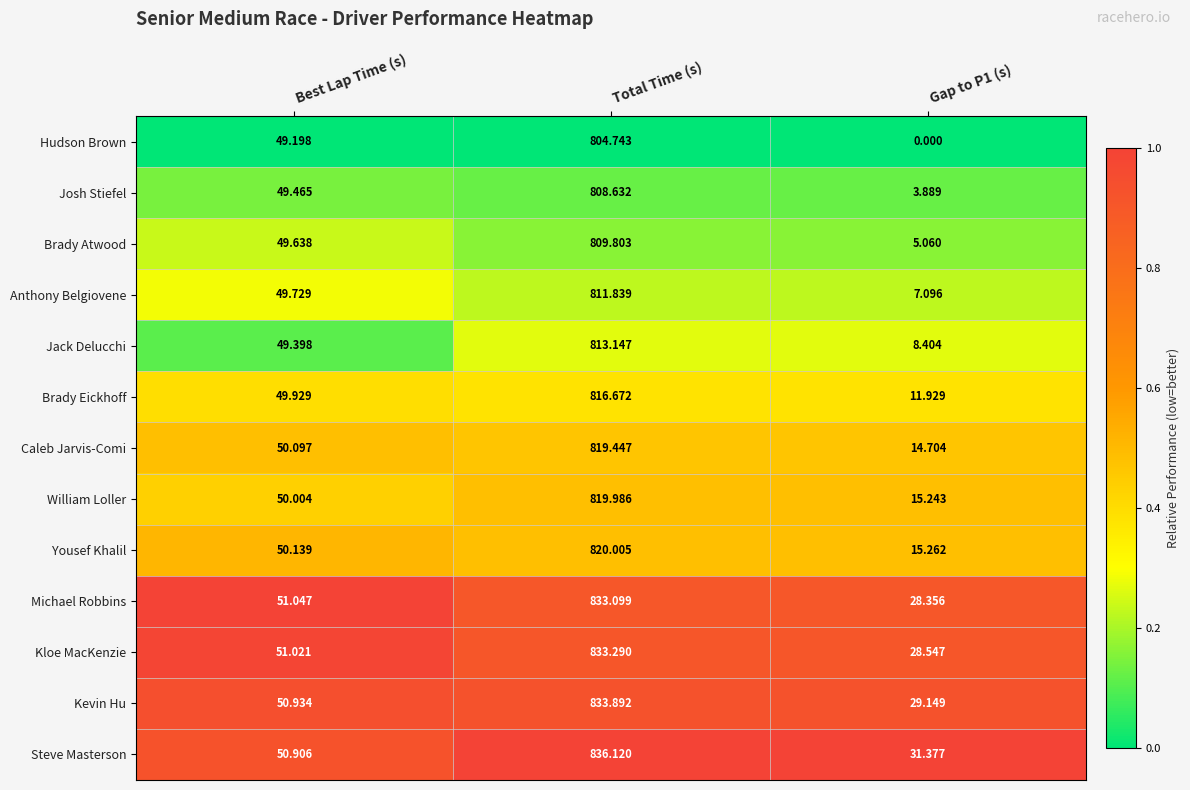

At which category is the sum across all series the highest?

Total Time (s)